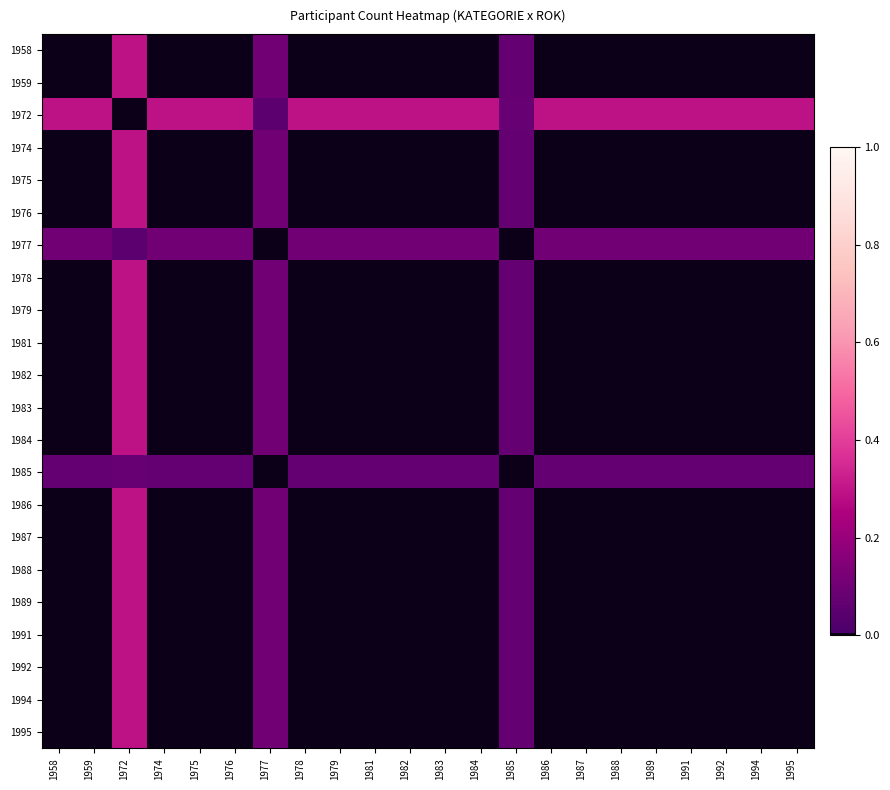

Reading right to left, transcribe all the data shown in this chart.

1958: 1995=0.0	1994=0.0	1992=0.0	1991=0.0	1989=0.0	1988=0.0	1987=0.0	1986=0.0	1985=0.1	1984=0.0	1983=0.0	1982=0.0	1981=0.0	1979=0.0	1978=0.0	1977=0.1	1976=0.0	1975=0.0	1974=0.0	1972=0.3	1959=0.0	1958=0.0
1959: 1995=0.0	1994=0.0	1992=0.0	1991=0.0	1989=0.0	1988=0.0	1987=0.0	1986=0.0	1985=0.1	1984=0.0	1983=0.0	1982=0.0	1981=0.0	1979=0.0	1978=0.0	1977=0.1	1976=0.0	1975=0.0	1974=0.0	1972=0.3	1959=0.0	1958=0.0
1972: 1995=0.3	1994=0.3	1992=0.3	1991=0.3	1989=0.3	1988=0.3	1987=0.3	1986=0.3	1985=0.1	1984=0.3	1983=0.3	1982=0.3	1981=0.3	1979=0.3	1978=0.3	1977=0.1	1976=0.3	1975=0.3	1974=0.3	1972=0.0	1959=0.3	1958=0.3
1974: 1995=0.0	1994=0.0	1992=0.0	1991=0.0	1989=0.0	1988=0.0	1987=0.0	1986=0.0	1985=0.1	1984=0.0	1983=0.0	1982=0.0	1981=0.0	1979=0.0	1978=0.0	1977=0.1	1976=0.0	1975=0.0	1974=0.0	1972=0.3	1959=0.0	1958=0.0
1975: 1995=0.0	1994=0.0	1992=0.0	1991=0.0	1989=0.0	1988=0.0	1987=0.0	1986=0.0	1985=0.1	1984=0.0	1983=0.0	1982=0.0	1981=0.0	1979=0.0	1978=0.0	1977=0.1	1976=0.0	1975=0.0	1974=0.0	1972=0.3	1959=0.0	1958=0.0
1976: 1995=0.0	1994=0.0	1992=0.0	1991=0.0	1989=0.0	1988=0.0	1987=0.0	1986=0.0	1985=0.1	1984=0.0	1983=0.0	1982=0.0	1981=0.0	1979=0.0	1978=0.0	1977=0.1	1976=0.0	1975=0.0	1974=0.0	1972=0.3	1959=0.0	1958=0.0
1977: 1995=0.1	1994=0.1	1992=0.1	1991=0.1	1989=0.1	1988=0.1	1987=0.1	1986=0.1	1985=0.0	1984=0.1	1983=0.1	1982=0.1	1981=0.1	1979=0.1	1978=0.1	1977=0.0	1976=0.1	1975=0.1	1974=0.1	1972=0.1	1959=0.1	1958=0.1
1978: 1995=0.0	1994=0.0	1992=0.0	1991=0.0	1989=0.0	1988=0.0	1987=0.0	1986=0.0	1985=0.1	1984=0.0	1983=0.0	1982=0.0	1981=0.0	1979=0.0	1978=0.0	1977=0.1	1976=0.0	1975=0.0	1974=0.0	1972=0.3	1959=0.0	1958=0.0
1979: 1995=0.0	1994=0.0	1992=0.0	1991=0.0	1989=0.0	1988=0.0	1987=0.0	1986=0.0	1985=0.1	1984=0.0	1983=0.0	1982=0.0	1981=0.0	1979=0.0	1978=0.0	1977=0.1	1976=0.0	1975=0.0	1974=0.0	1972=0.3	1959=0.0	1958=0.0
1981: 1995=0.0	1994=0.0	1992=0.0	1991=0.0	1989=0.0	1988=0.0	1987=0.0	1986=0.0	1985=0.1	1984=0.0	1983=0.0	1982=0.0	1981=0.0	1979=0.0	1978=0.0	1977=0.1	1976=0.0	1975=0.0	1974=0.0	1972=0.3	1959=0.0	1958=0.0
1982: 1995=0.0	1994=0.0	1992=0.0	1991=0.0	1989=0.0	1988=0.0	1987=0.0	1986=0.0	1985=0.1	1984=0.0	1983=0.0	1982=0.0	1981=0.0	1979=0.0	1978=0.0	1977=0.1	1976=0.0	1975=0.0	1974=0.0	1972=0.3	1959=0.0	1958=0.0
1983: 1995=0.0	1994=0.0	1992=0.0	1991=0.0	1989=0.0	1988=0.0	1987=0.0	1986=0.0	1985=0.1	1984=0.0	1983=0.0	1982=0.0	1981=0.0	1979=0.0	1978=0.0	1977=0.1	1976=0.0	1975=0.0	1974=0.0	1972=0.3	1959=0.0	1958=0.0
1984: 1995=0.0	1994=0.0	1992=0.0	1991=0.0	1989=0.0	1988=0.0	1987=0.0	1986=0.0	1985=0.1	1984=0.0	1983=0.0	1982=0.0	1981=0.0	1979=0.0	1978=0.0	1977=0.1	1976=0.0	1975=0.0	1974=0.0	1972=0.3	1959=0.0	1958=0.0
1985: 1995=0.1	1994=0.1	1992=0.1	1991=0.1	1989=0.1	1988=0.1	1987=0.1	1986=0.1	1985=0.0	1984=0.1	1983=0.1	1982=0.1	1981=0.1	1979=0.1	1978=0.1	1977=0.0	1976=0.1	1975=0.1	1974=0.1	1972=0.1	1959=0.1	1958=0.1
1986: 1995=0.0	1994=0.0	1992=0.0	1991=0.0	1989=0.0	1988=0.0	1987=0.0	1986=0.0	1985=0.1	1984=0.0	1983=0.0	1982=0.0	1981=0.0	1979=0.0	1978=0.0	1977=0.1	1976=0.0	1975=0.0	1974=0.0	1972=0.3	1959=0.0	1958=0.0
1987: 1995=0.0	1994=0.0	1992=0.0	1991=0.0	1989=0.0	1988=0.0	1987=0.0	1986=0.0	1985=0.1	1984=0.0	1983=0.0	1982=0.0	1981=0.0	1979=0.0	1978=0.0	1977=0.1	1976=0.0	1975=0.0	1974=0.0	1972=0.3	1959=0.0	1958=0.0
1988: 1995=0.0	1994=0.0	1992=0.0	1991=0.0	1989=0.0	1988=0.0	1987=0.0	1986=0.0	1985=0.1	1984=0.0	1983=0.0	1982=0.0	1981=0.0	1979=0.0	1978=0.0	1977=0.1	1976=0.0	1975=0.0	1974=0.0	1972=0.3	1959=0.0	1958=0.0
1989: 1995=0.0	1994=0.0	1992=0.0	1991=0.0	1989=0.0	1988=0.0	1987=0.0	1986=0.0	1985=0.1	1984=0.0	1983=0.0	1982=0.0	1981=0.0	1979=0.0	1978=0.0	1977=0.1	1976=0.0	1975=0.0	1974=0.0	1972=0.3	1959=0.0	1958=0.0
1991: 1995=0.0	1994=0.0	1992=0.0	1991=0.0	1989=0.0	1988=0.0	1987=0.0	1986=0.0	1985=0.1	1984=0.0	1983=0.0	1982=0.0	1981=0.0	1979=0.0	1978=0.0	1977=0.1	1976=0.0	1975=0.0	1974=0.0	1972=0.3	1959=0.0	1958=0.0
1992: 1995=0.0	1994=0.0	1992=0.0	1991=0.0	1989=0.0	1988=0.0	1987=0.0	1986=0.0	1985=0.1	1984=0.0	1983=0.0	1982=0.0	1981=0.0	1979=0.0	1978=0.0	1977=0.1	1976=0.0	1975=0.0	1974=0.0	1972=0.3	1959=0.0	1958=0.0
1994: 1995=0.0	1994=0.0	1992=0.0	1991=0.0	1989=0.0	1988=0.0	1987=0.0	1986=0.0	1985=0.1	1984=0.0	1983=0.0	1982=0.0	1981=0.0	1979=0.0	1978=0.0	1977=0.1	1976=0.0	1975=0.0	1974=0.0	1972=0.3	1959=0.0	1958=0.0
1995: 1995=0.0	1994=0.0	1992=0.0	1991=0.0	1989=0.0	1988=0.0	1987=0.0	1986=0.0	1985=0.1	1984=0.0	1983=0.0	1982=0.0	1981=0.0	1979=0.0	1978=0.0	1977=0.1	1976=0.0	1975=0.0	1974=0.0	1972=0.3	1959=0.0	1958=0.0